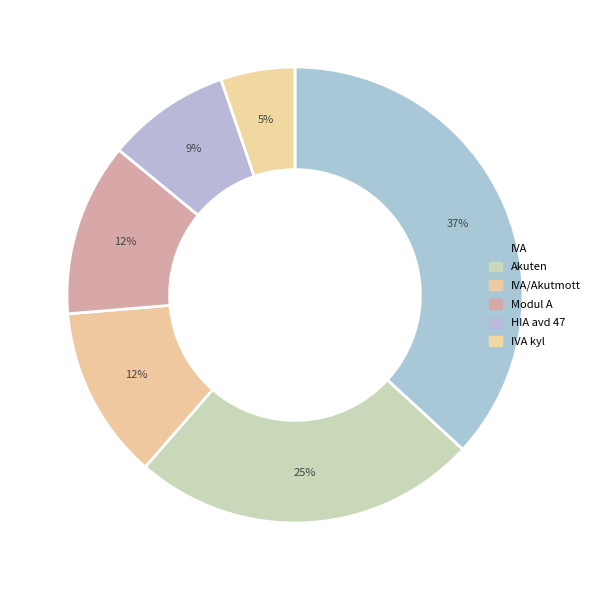

How many segments does this pie chart have?

6